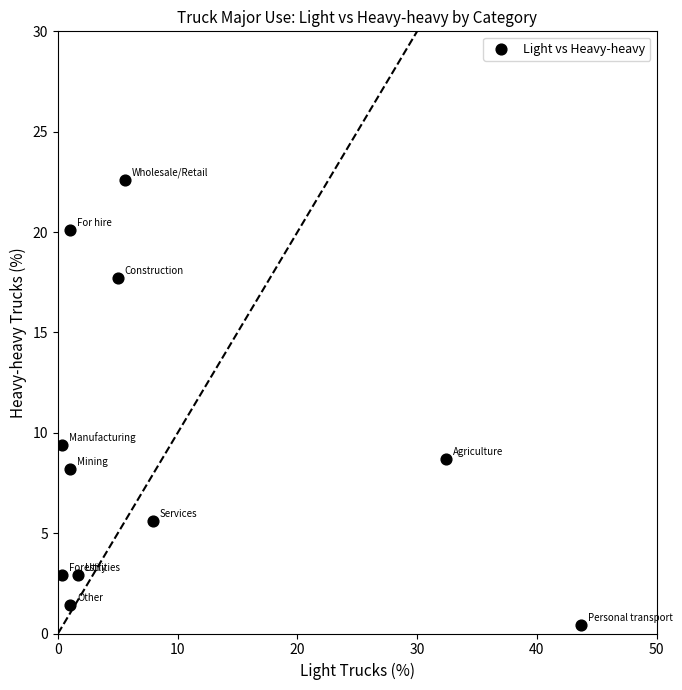

What is the average Y value?

9.1